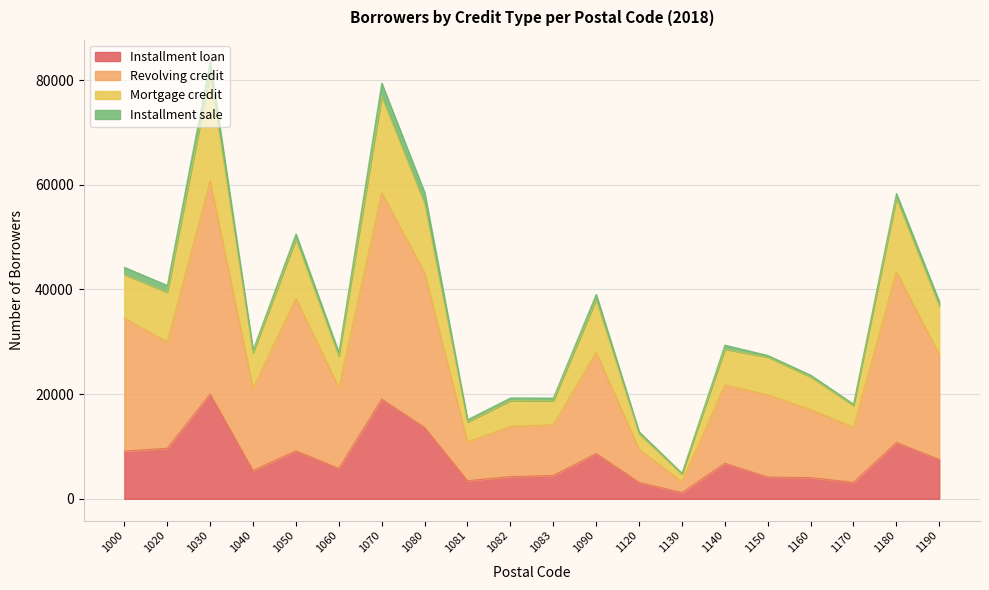

At which label does Mortgage credit reach its peak?

1030